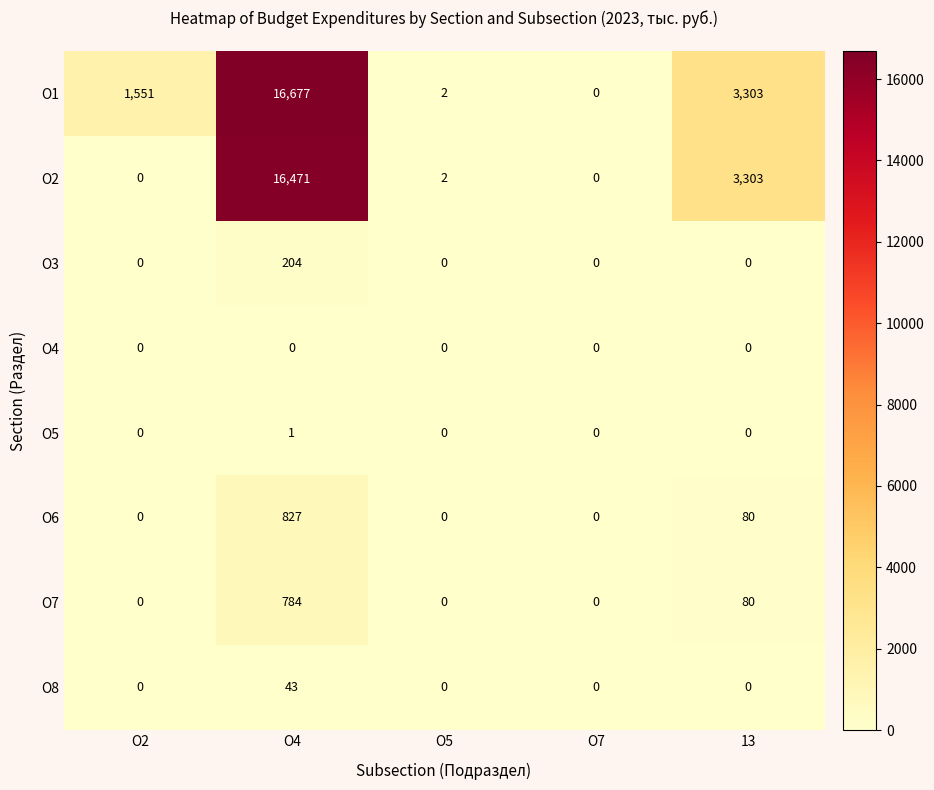

At how many categories does at least one series exceed 3202?

2